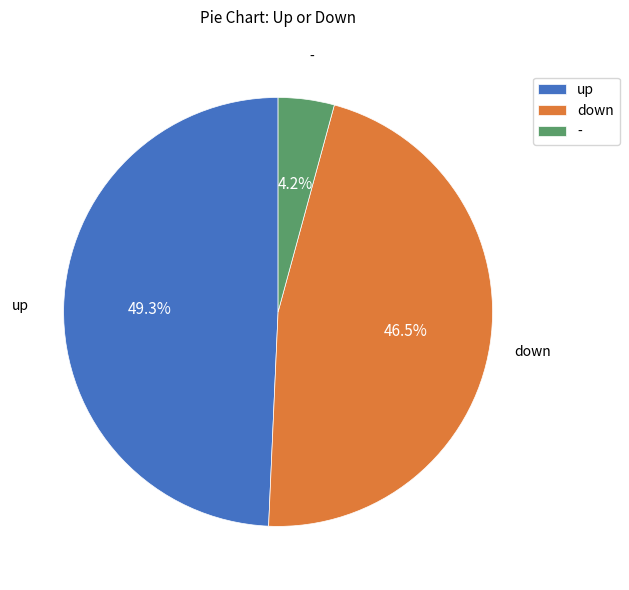

To the nearest percent, what is the combined percentage of - and up?

54%